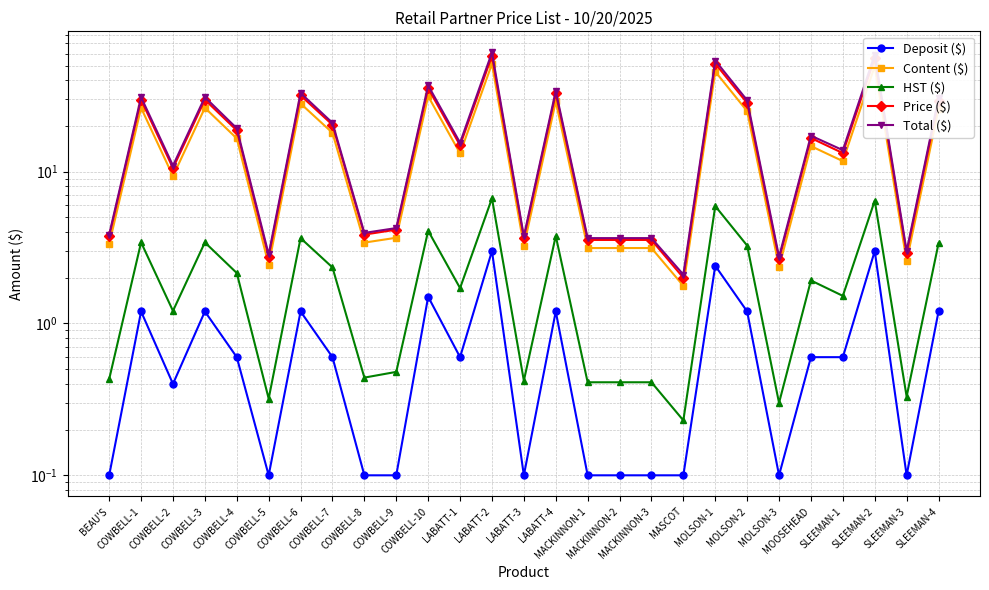

Is this an area chart (filled region under the line)?

No